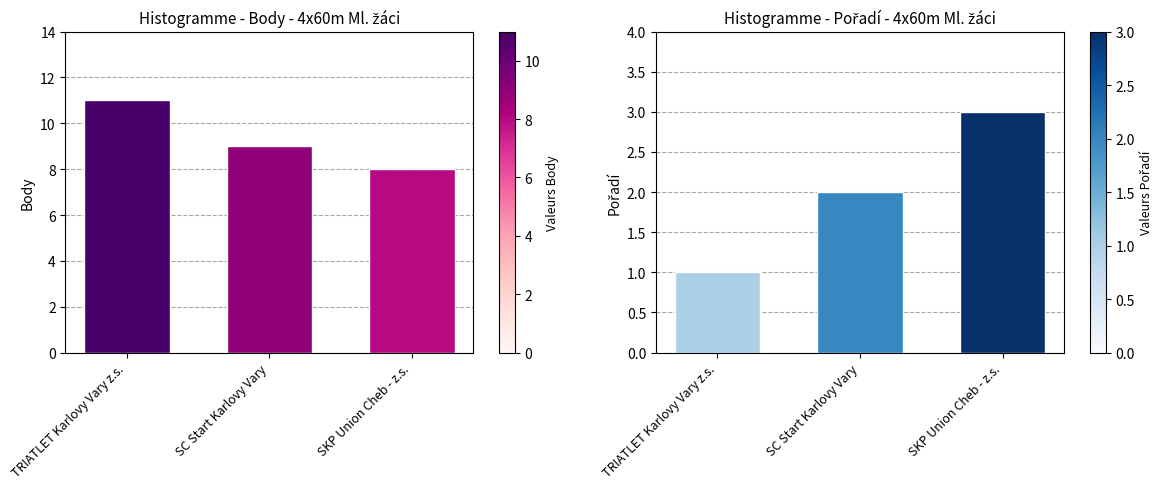

The value of Body at SC Start Karlovy Vary is 9. True or false?

True